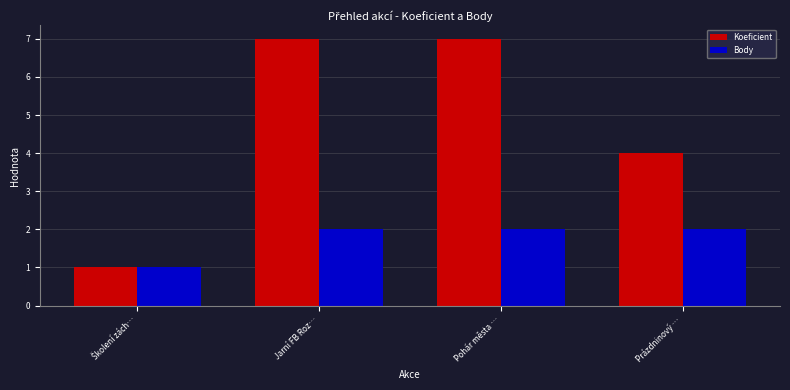

The value of Body at Prázdninový … is 2. True or false?

True